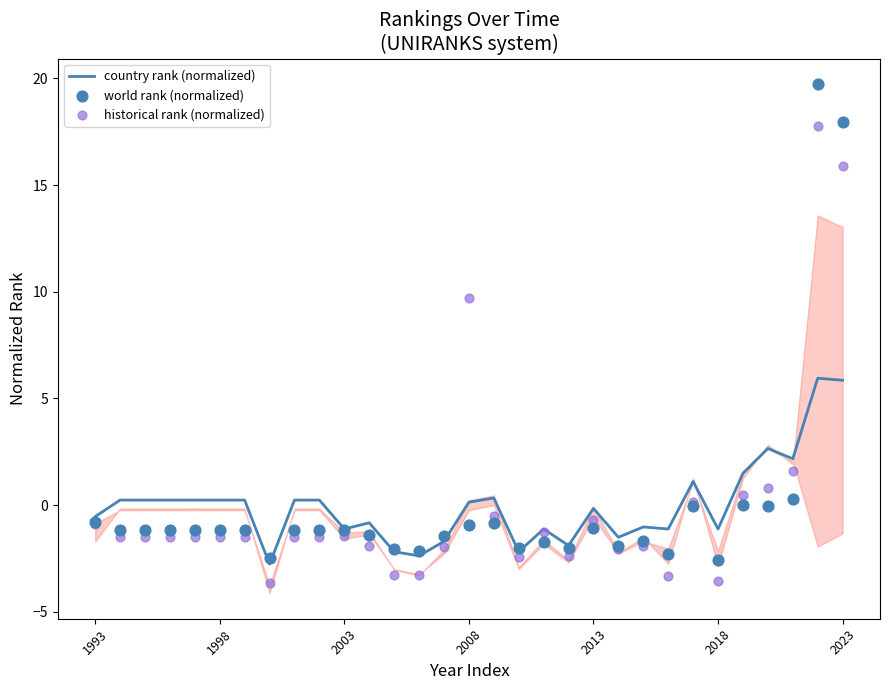

What are all the series names shown in the legend?

country rank (normalized), world rank (normalized), historical rank (normalized)